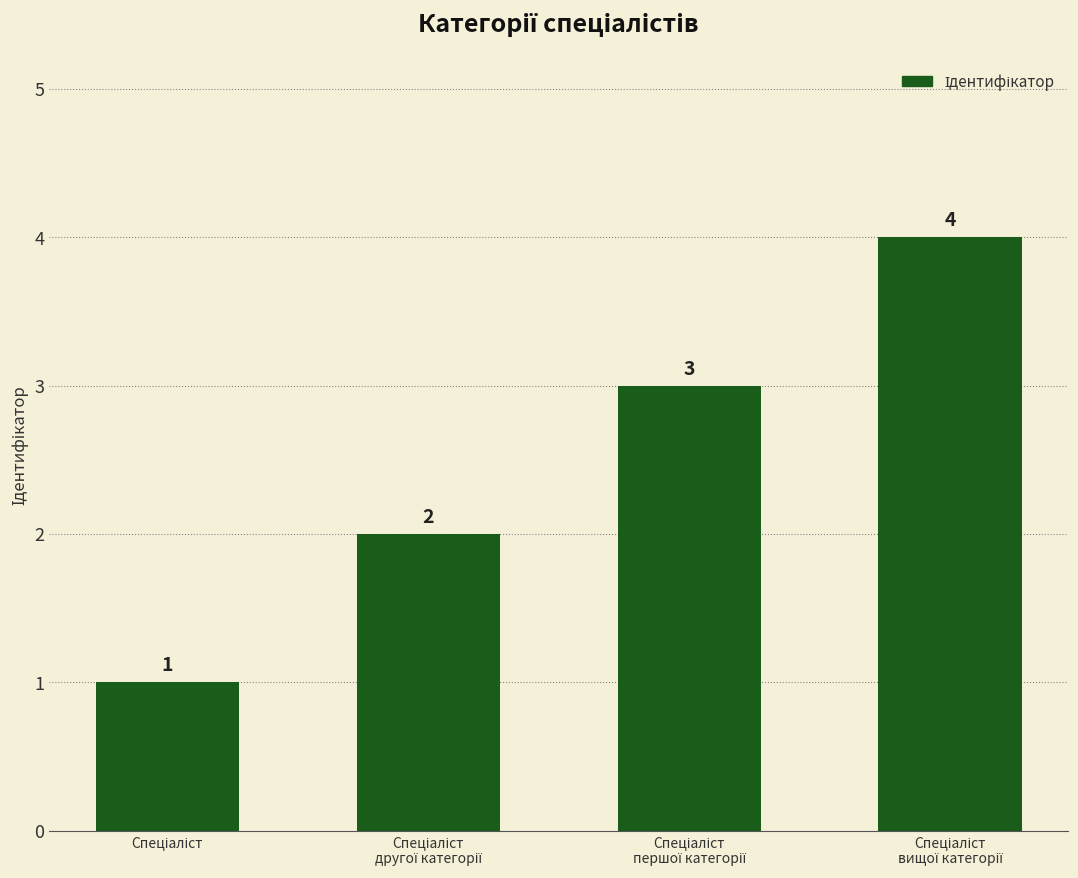

How many values are between 2 and 4?

3